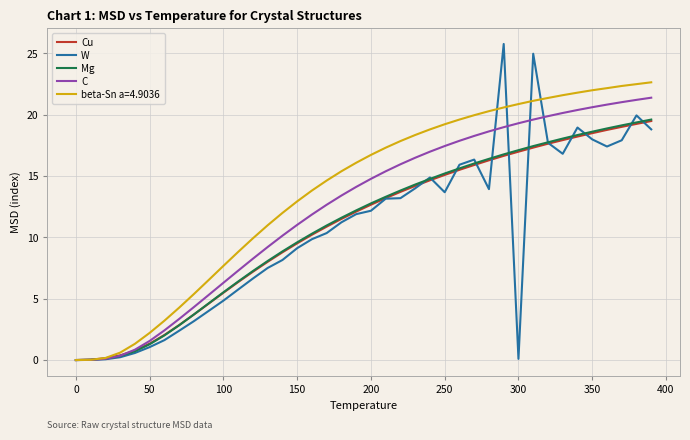

Which series has the widest spread of values?

W